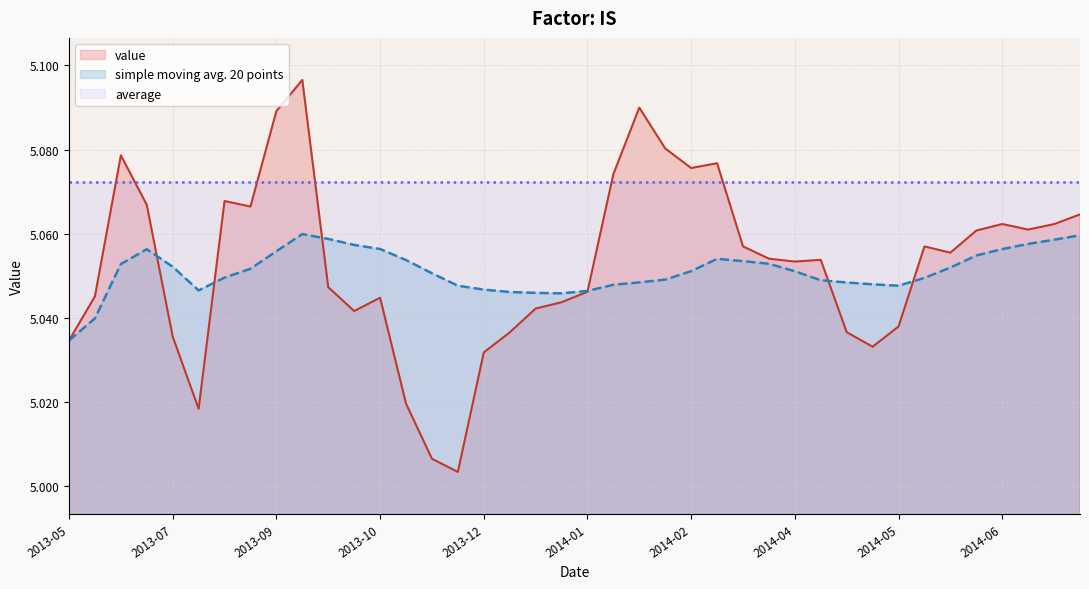

What position from the right is 2013-05?

40